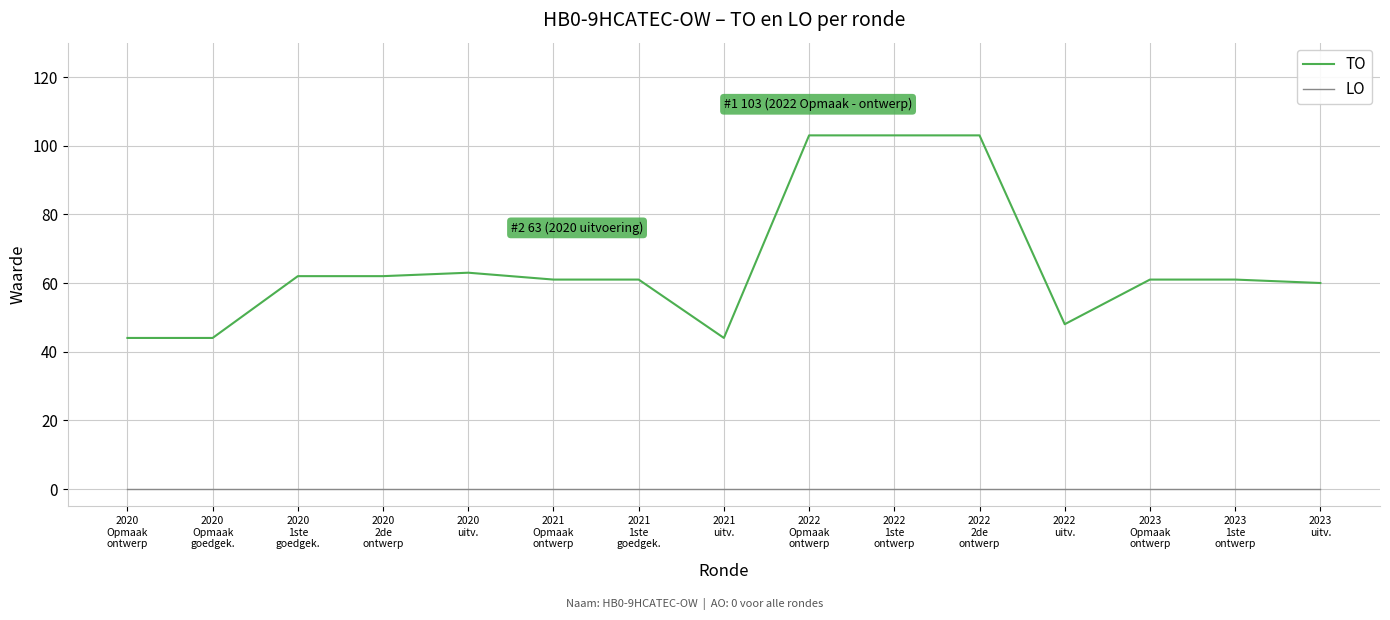

True or false: LO and TO intersect in this chart.

False